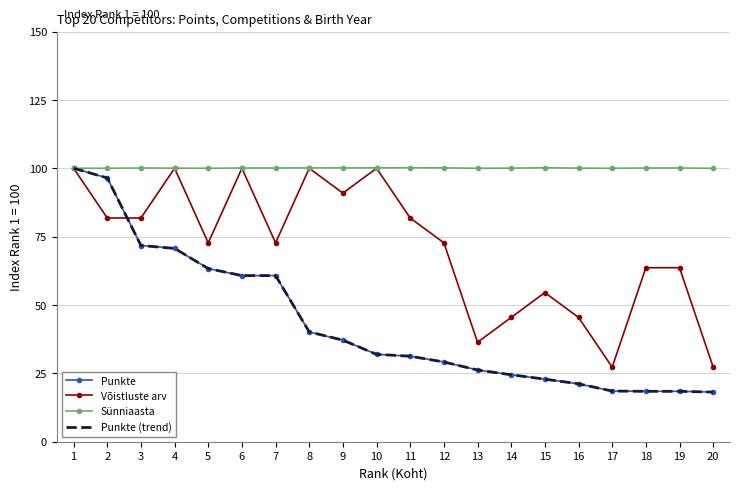

True or false: Võistluste arv and Punkte cross at least once.

True